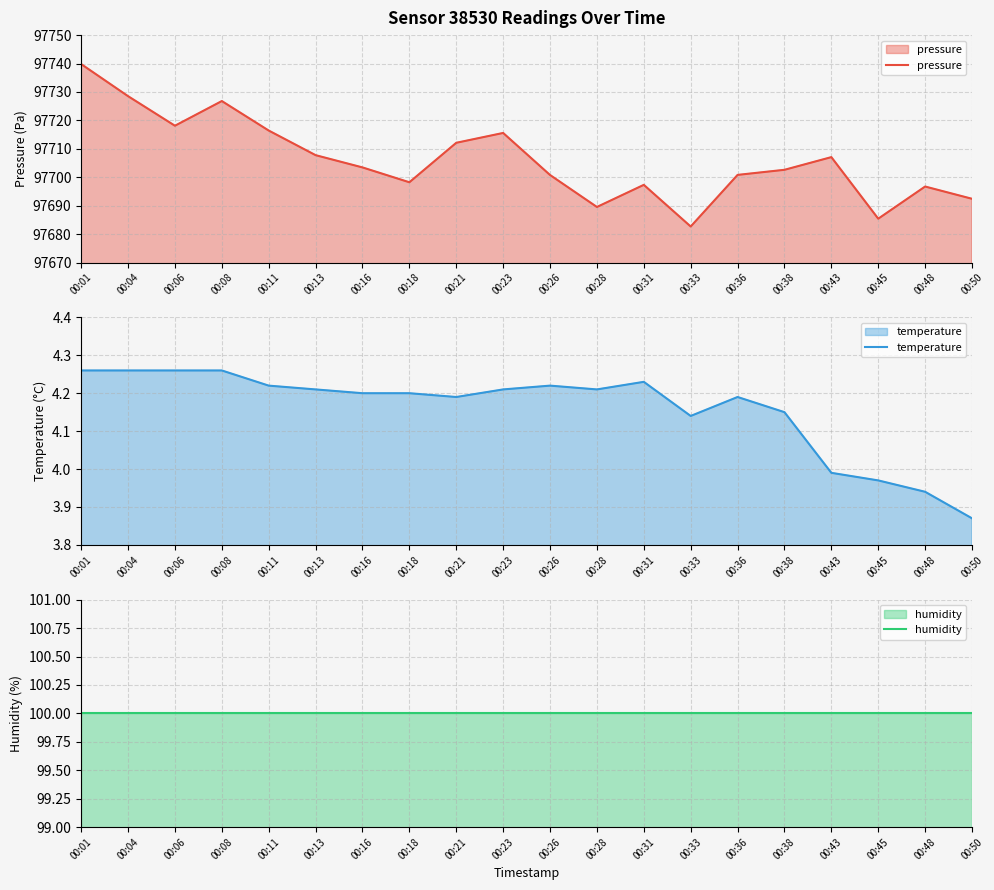

Where does the temperature series first go above 4?

00:01